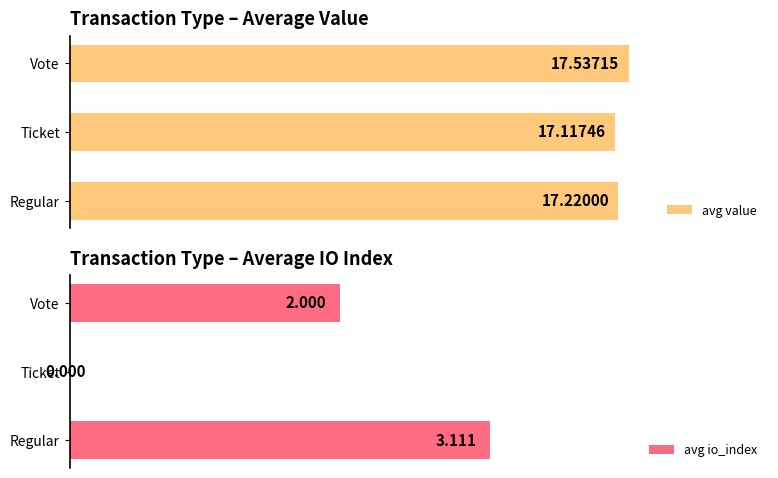

Are the bars grouped side by side (vs. stacked)?

Yes